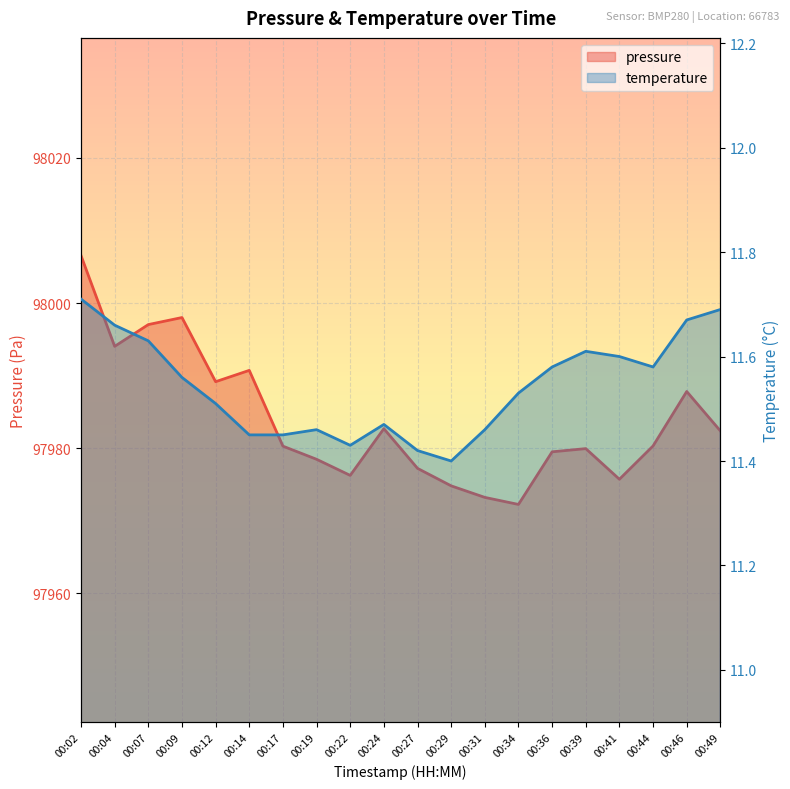

What is the minimum value for pressure?

97972.2